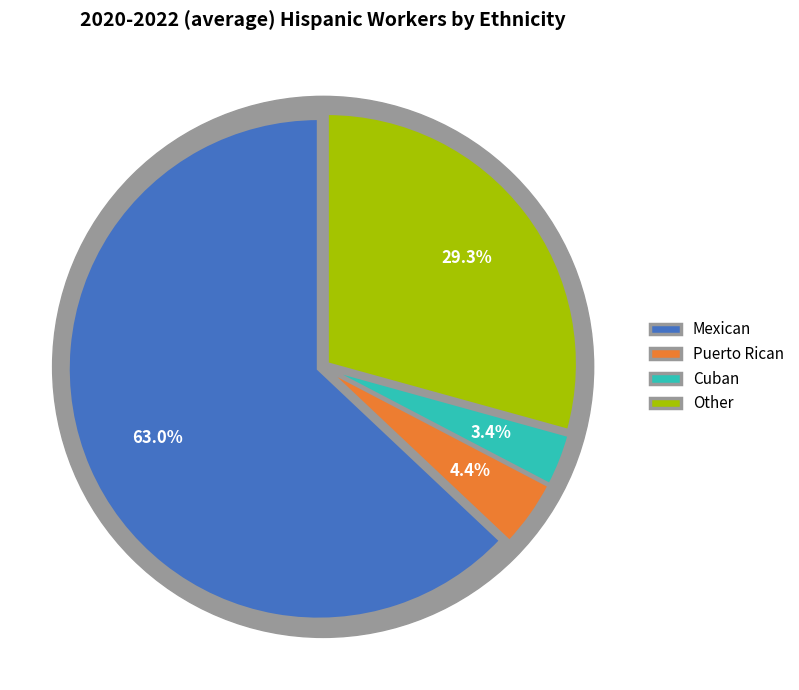

To the nearest percent, what is the average slice percentage?

25%